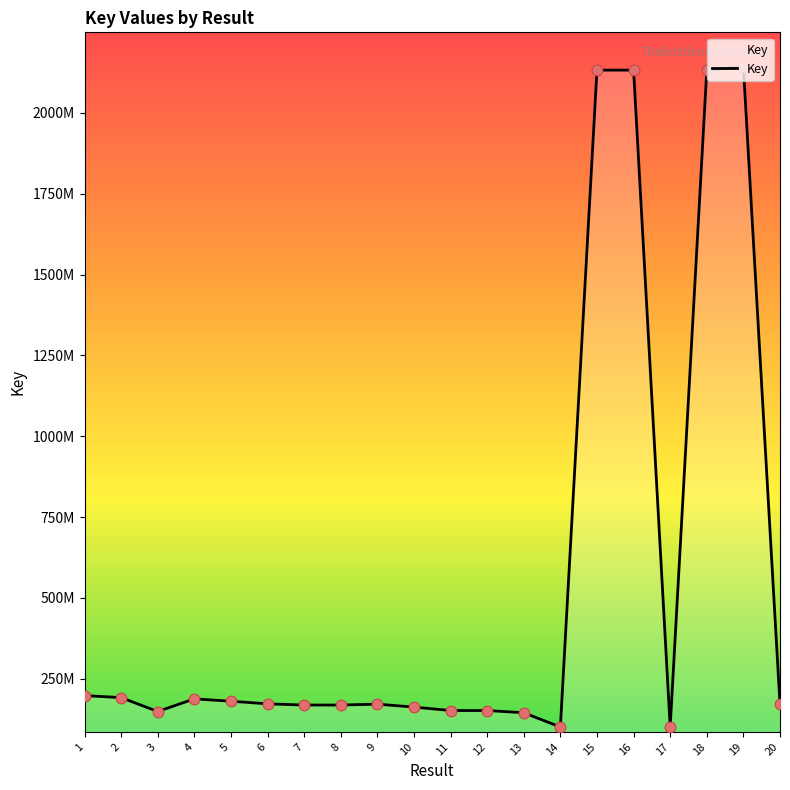

Between 2 and 11, which is larger?

2